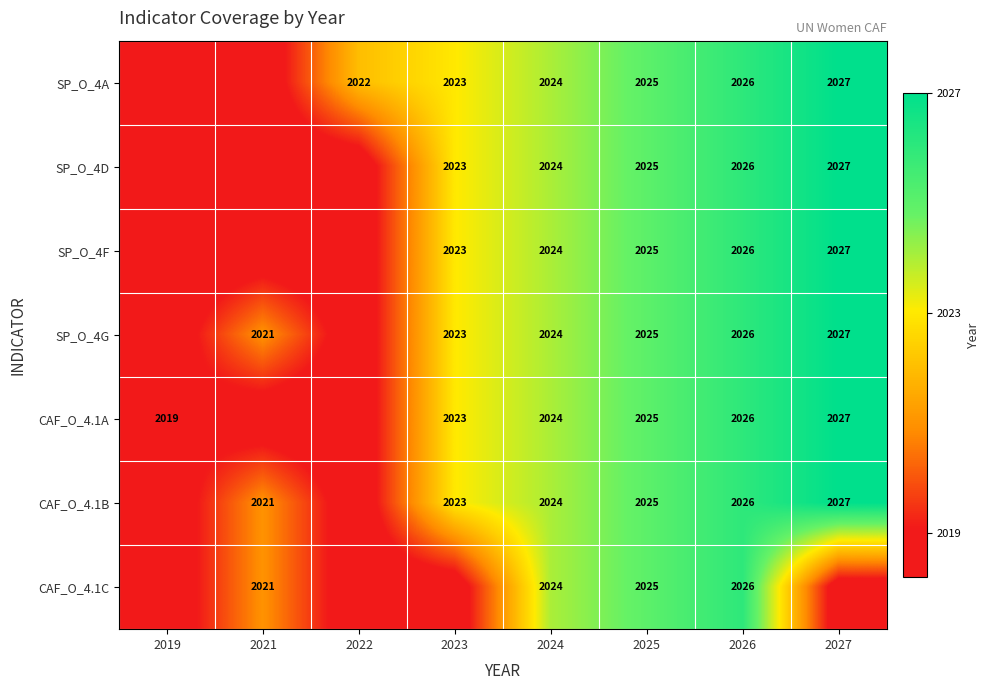

What is the total value across all series at 2024?

14168.0